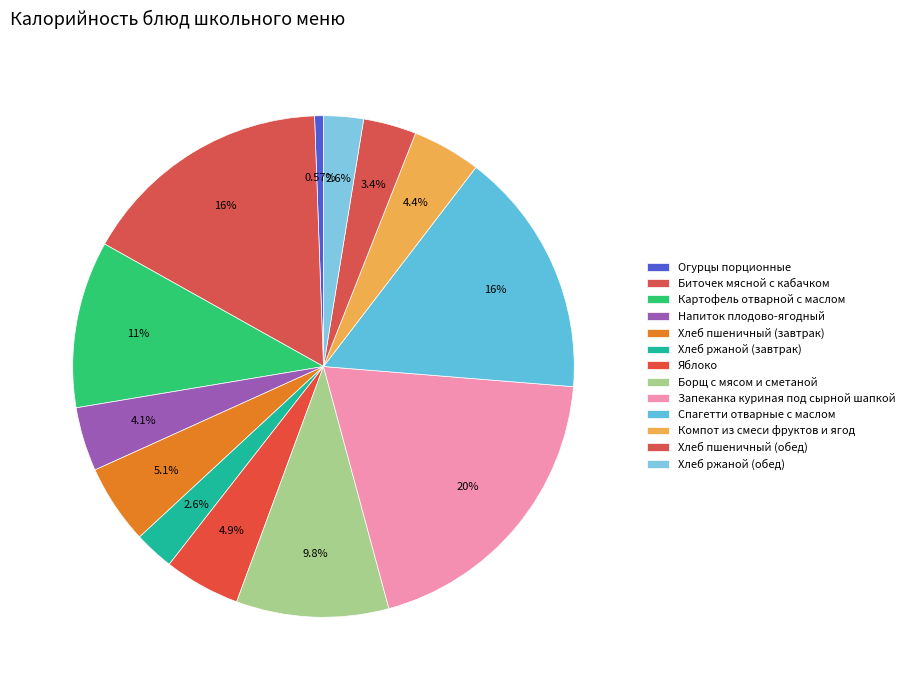

To the nearest percent, what is the average slice percentage?

8%